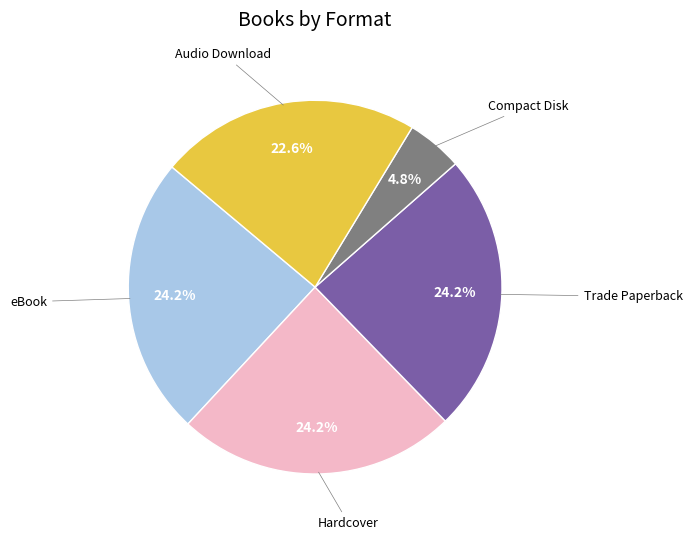

Does any single category account for the majority?

No